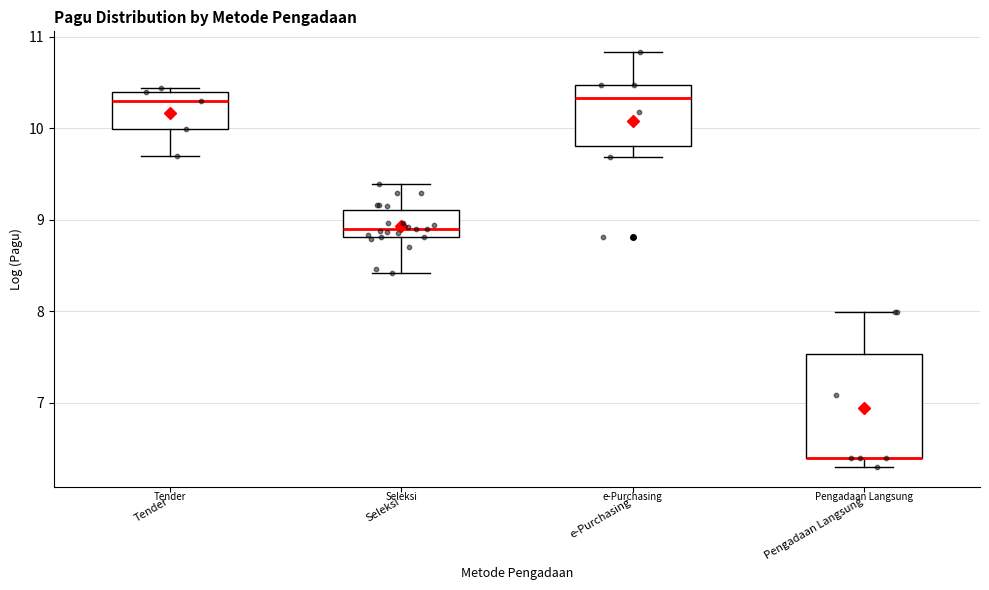

Where is the upper edge of the box for Pengadaan Langsung on the y-axis? The values are not printed on the chart, so give them approximately, as read against the axis.

7.5